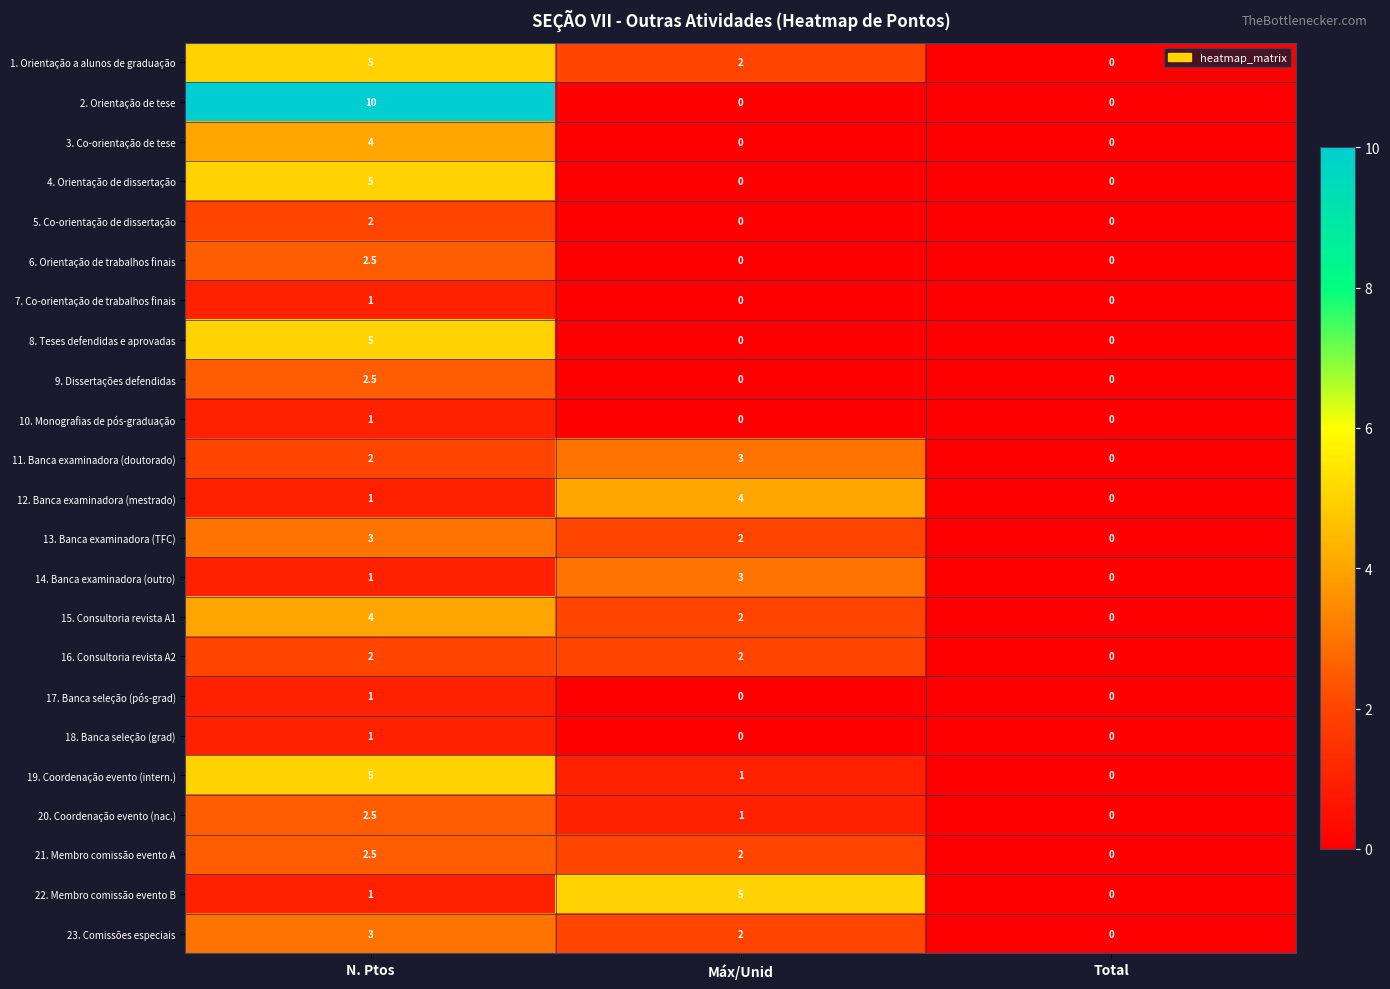

How many distinct data groups are displayed?

23